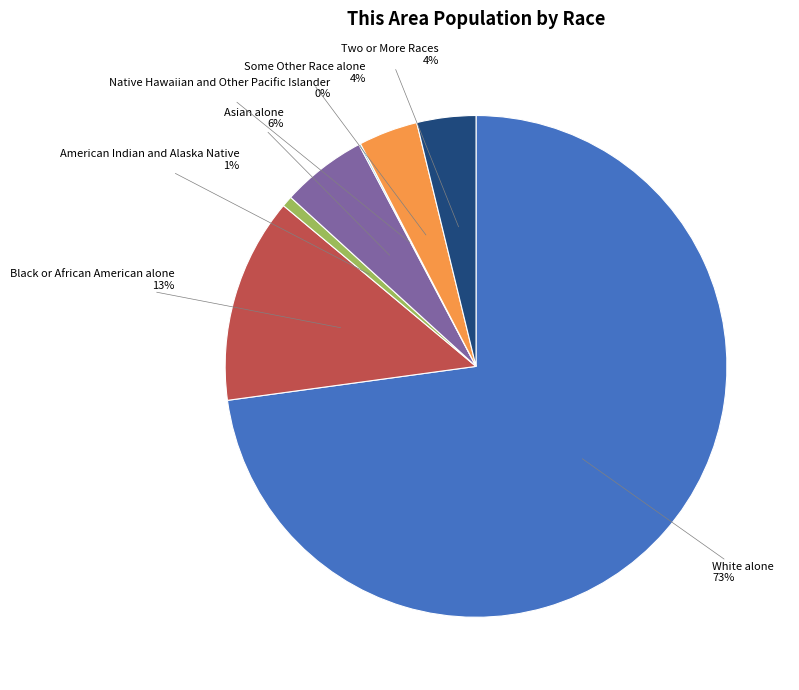

To the nearest percent, what is the combined percentage of Black or African American alone and Asian alone?

19%